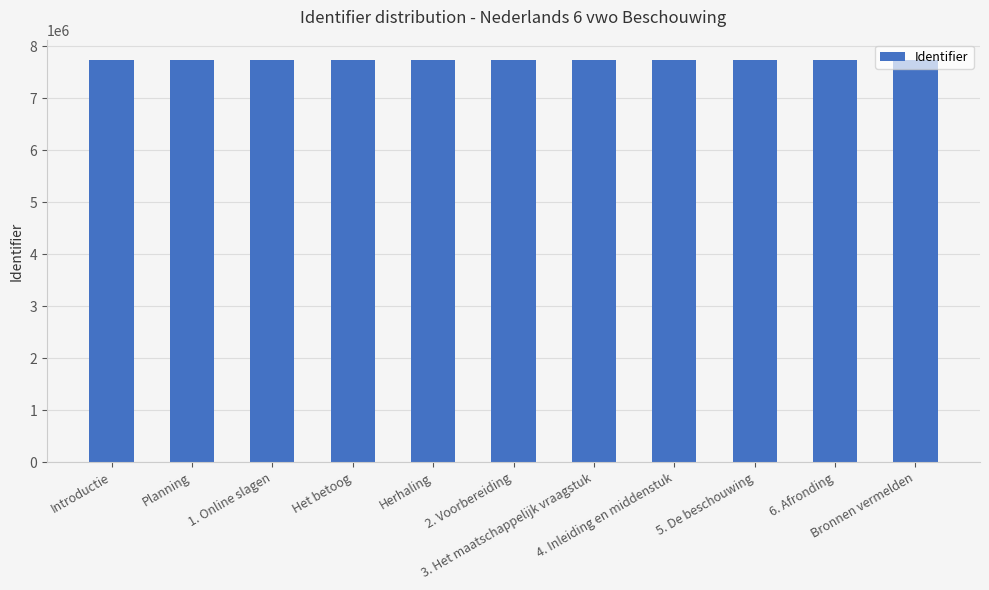

What position from the right is 6. Afronding?

2